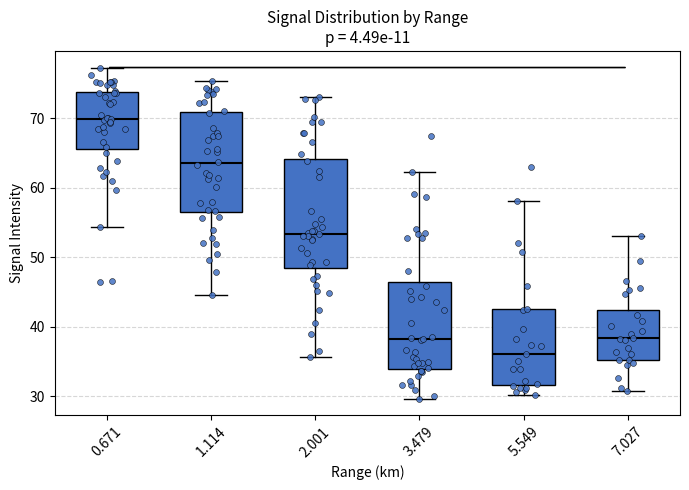

Reading left to right, transcribe this box plot: for each box, give where its median line is, the range the box spans, and where its two whiskers end, as read against the y-axis. The values are not printed on the chart, so give them approximately, as read against the axis.

0.671: median 70, box 66 to 74, whiskers 54 to 77
1.114: median 64, box 56 to 71, whiskers 45 to 75
2.001: median 53, box 48 to 64, whiskers 36 to 73
3.479: median 38, box 34 to 46, whiskers 30 to 62
5.549: median 36, box 32 to 43, whiskers 30 to 58
7.027: median 38, box 35 to 42, whiskers 31 to 53